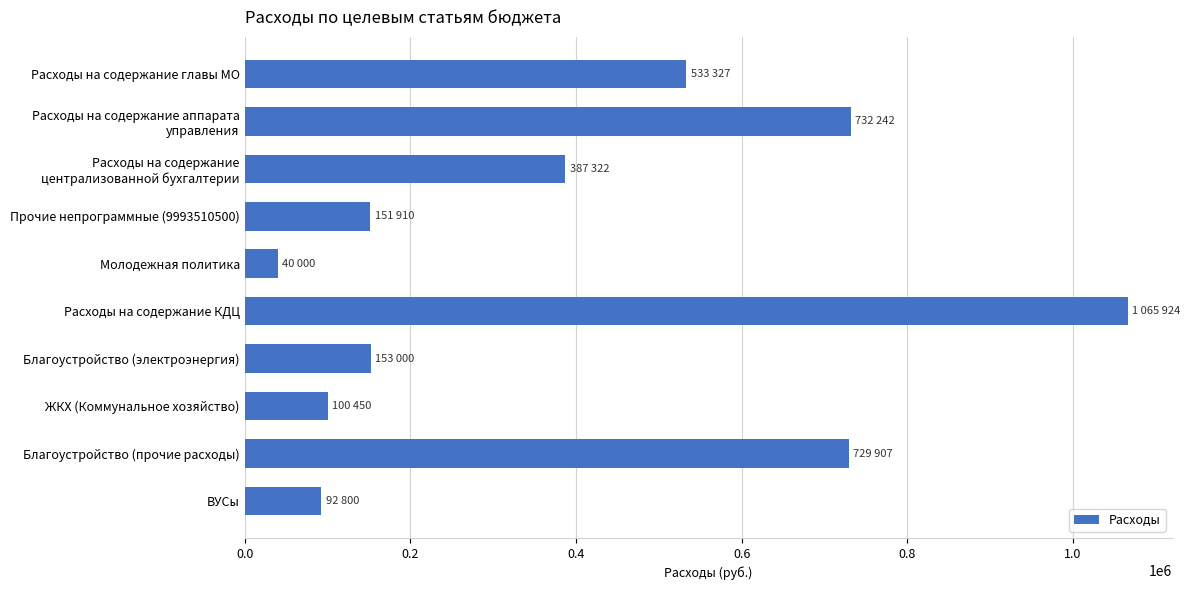

Is it true that the value at Расходы на содержание КДЦ is 1065924.0?

True